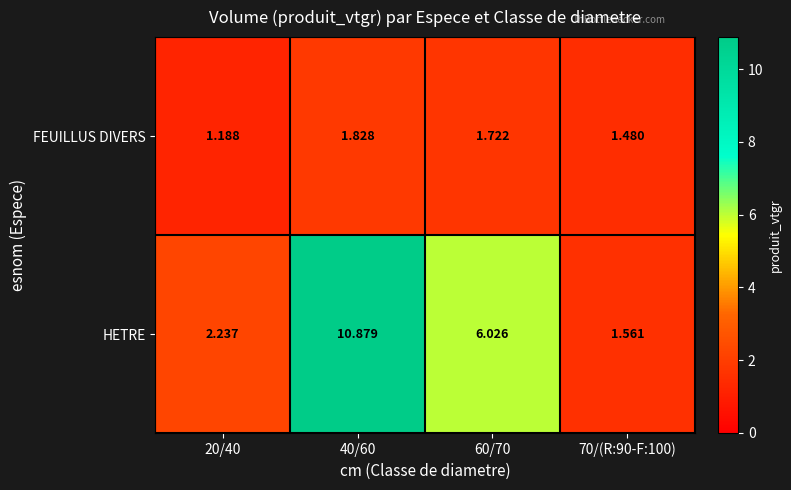

At which category is the sum across all series the highest?

40/60